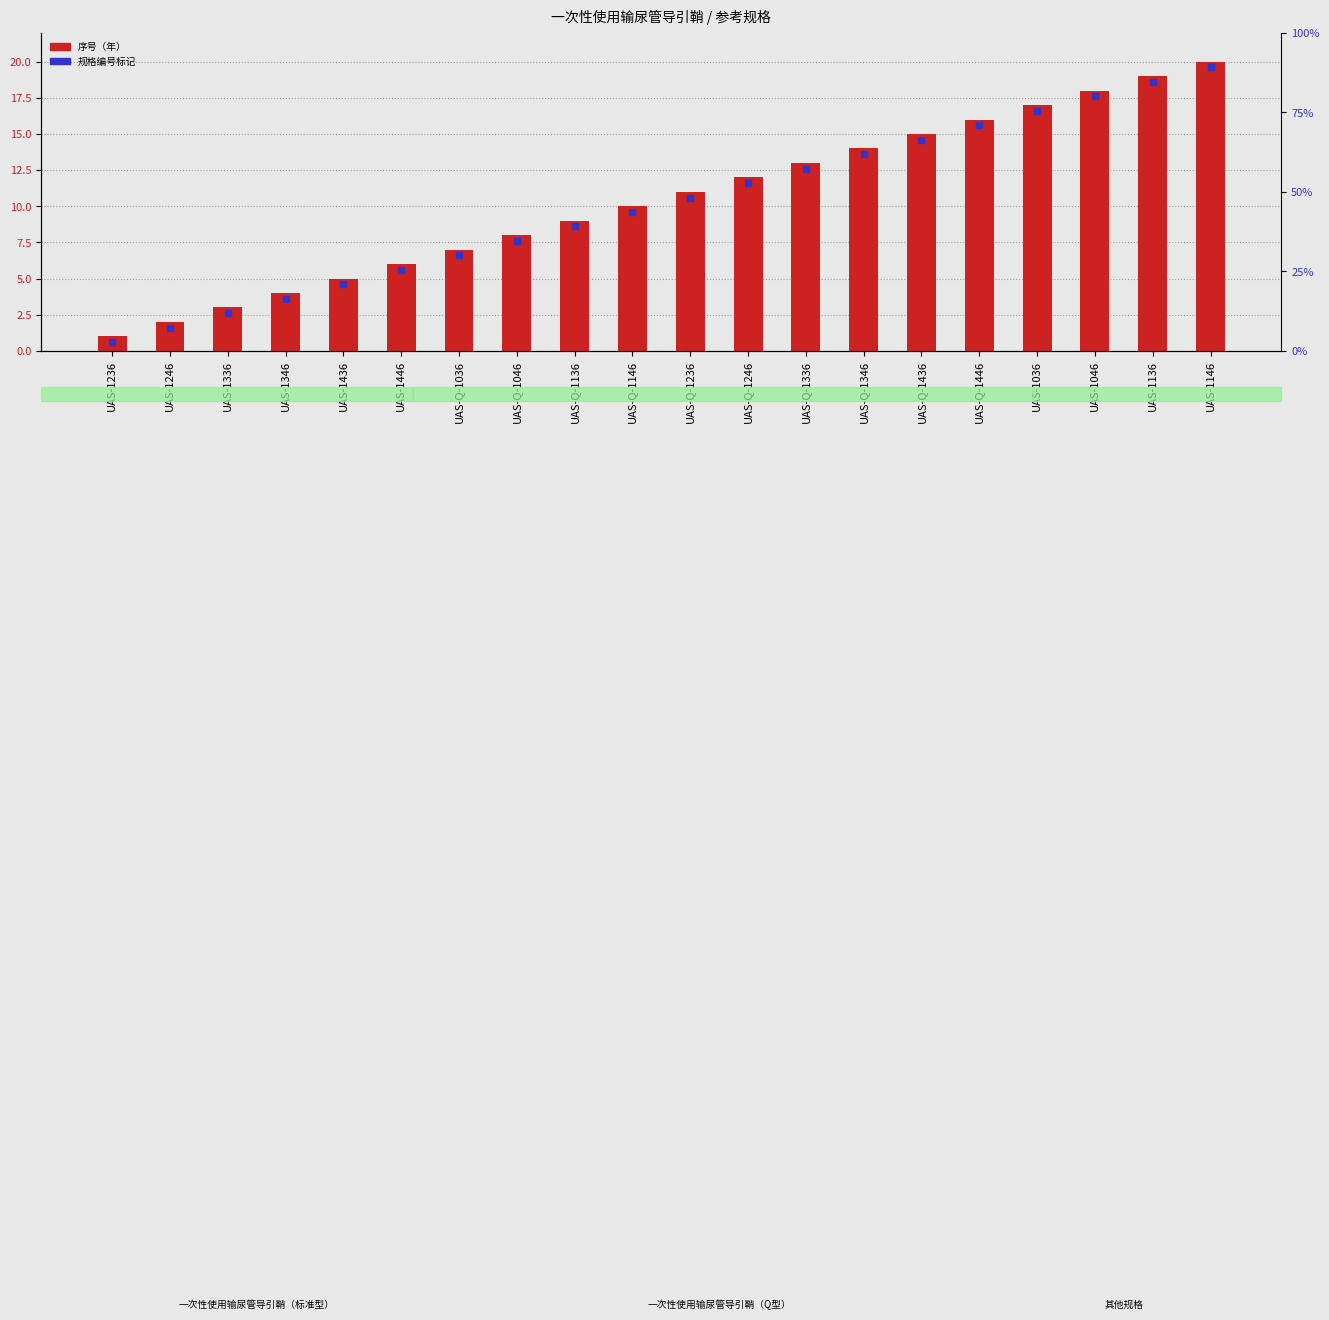

How many values exceed 11?

9